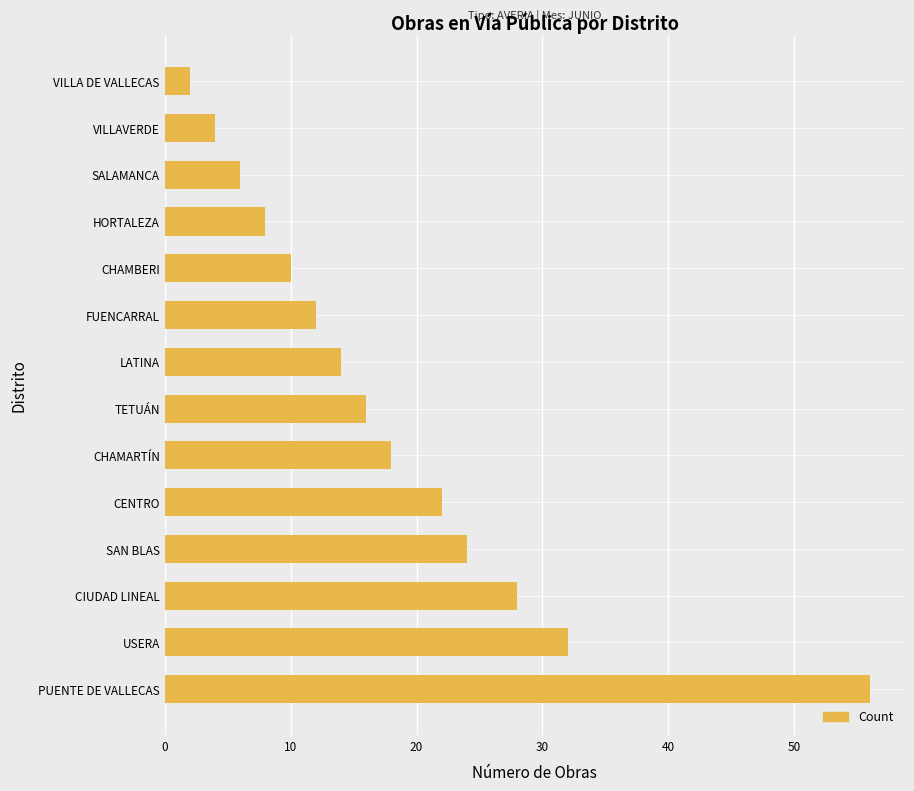

Rank the categories by value from highest to lowest.

PUENTE DE VALLECAS, USERA, CIUDAD LINEAL, SAN BLAS, CENTRO, CHAMARTÍN, TETUÁN, LATINA, FUENCARRAL, CHAMBERI, HORTALEZA, SALAMANCA, VILLAVERDE, VILLA DE VALLECAS